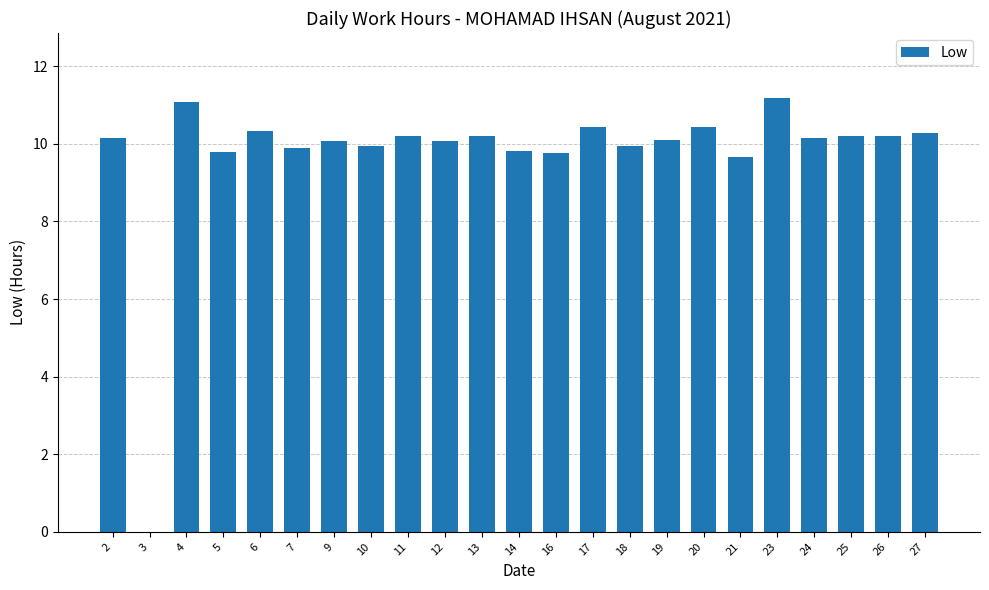

What is the sum of all values?

223.9